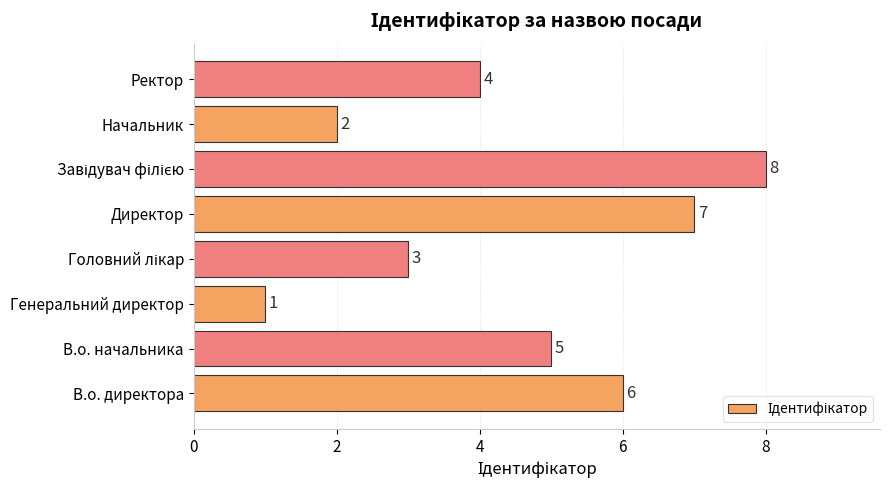

What is the difference between the maximum and minimum values?

7